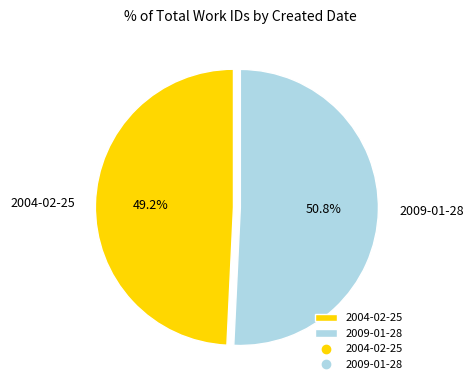

Which category has the biggest portion of the pie?

2009-01-28